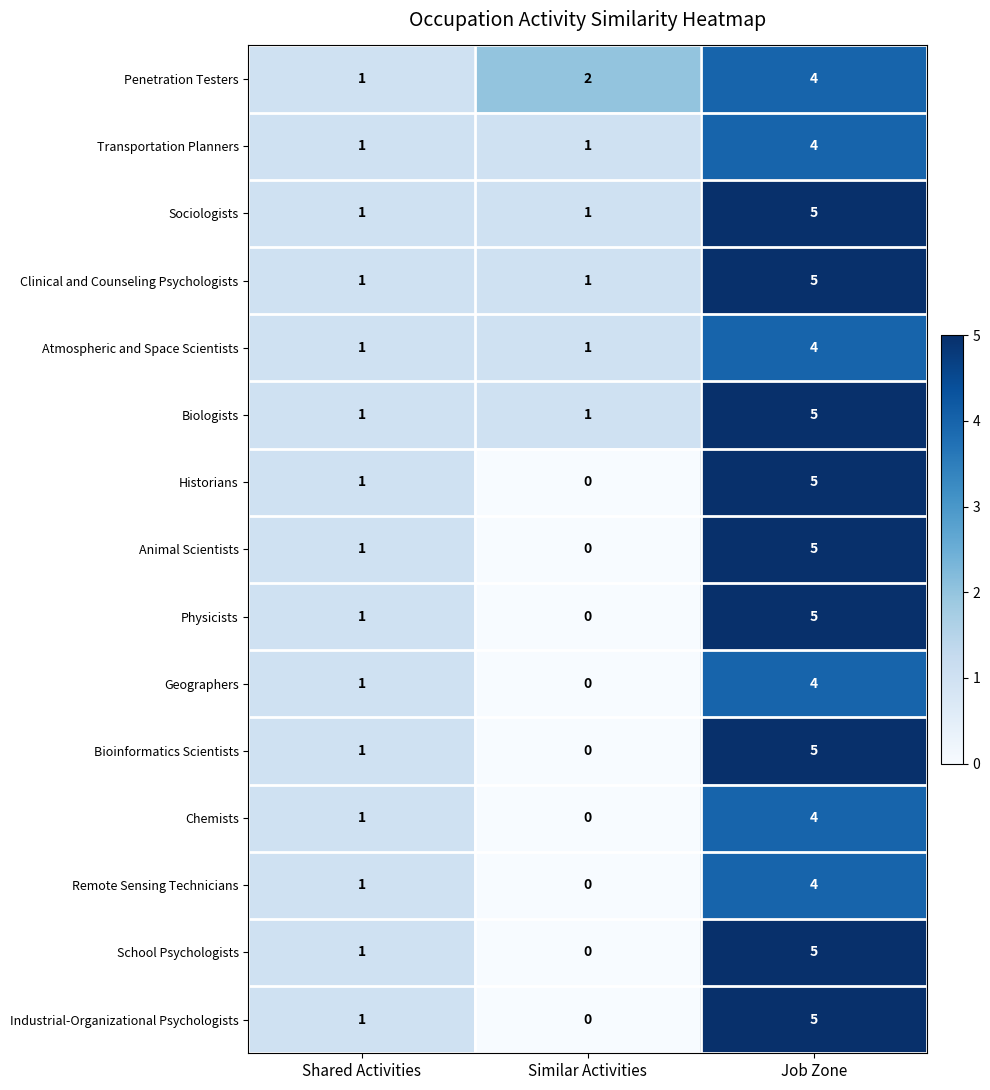

Count the Clinical and Counseling Psychologists values in the range 1 to 5.

3